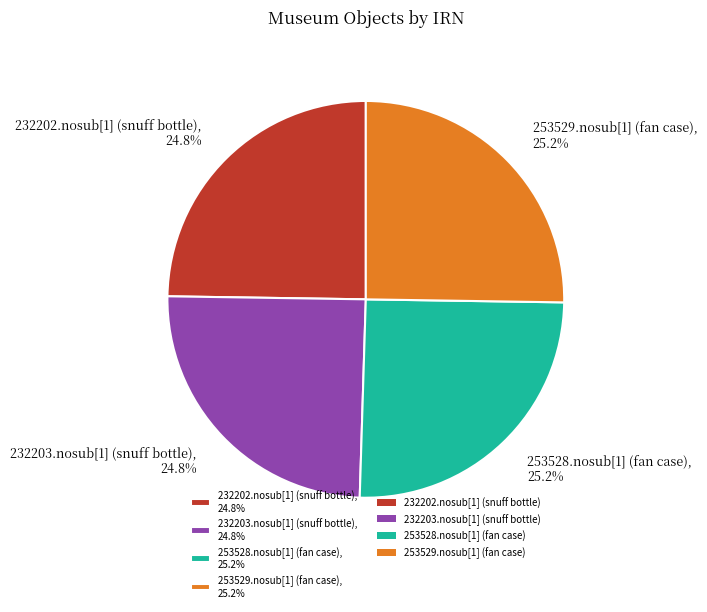

The 253528.nosub[1] (fan case) slice represents 16% of the pie. True or false?

False